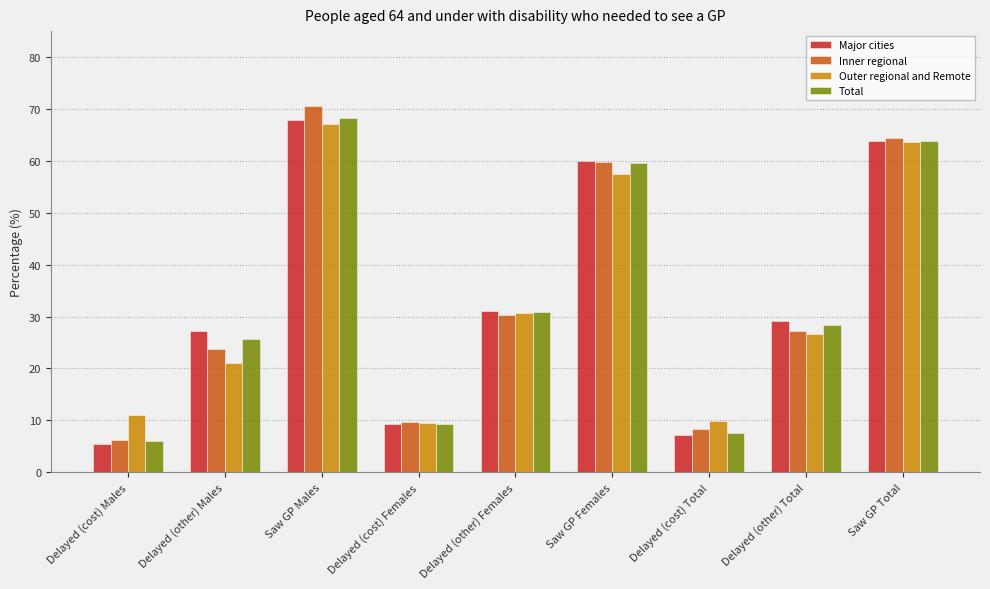

Where is Inner regional nearest to the value 38?

Delayed (other) Females